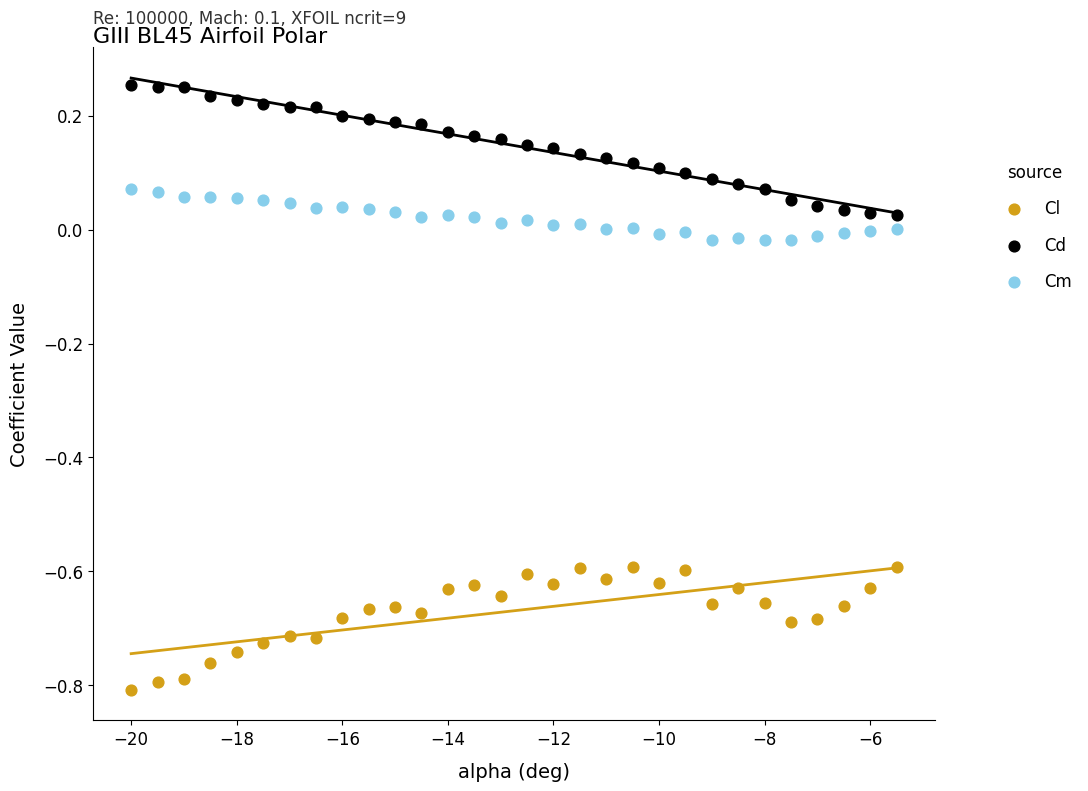

What is the X range (max minus min) for the scatter plot?

14.5